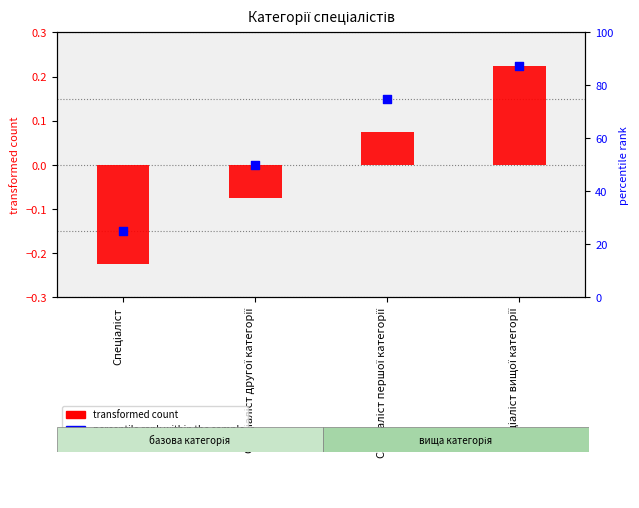

Is the value of percentile rank within the sample at Спеціаліст першої категорії greater than the value of transformed count at Спеціаліст першої категорії?

Yes